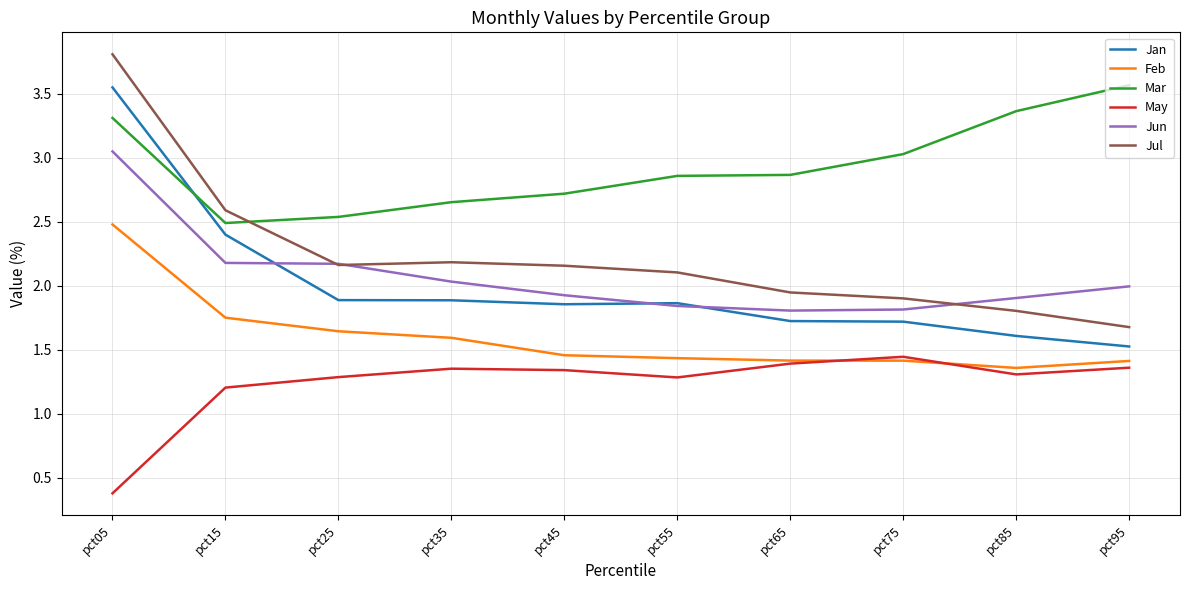

What is the smallest value displayed?

0.4